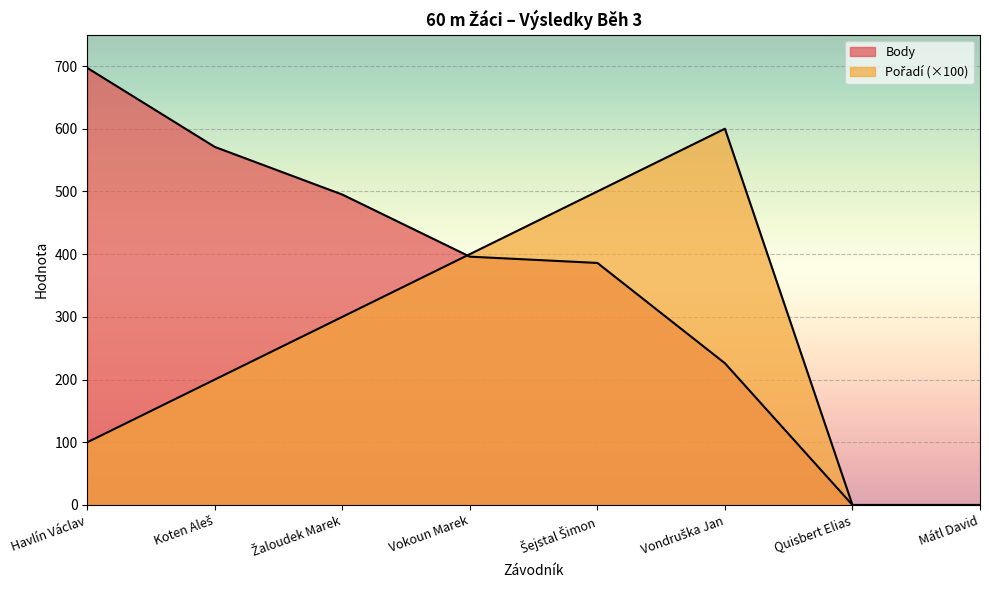

Where do Body and Pořadí first cross each other?

Žaloudek Marek and Vokoun Marek